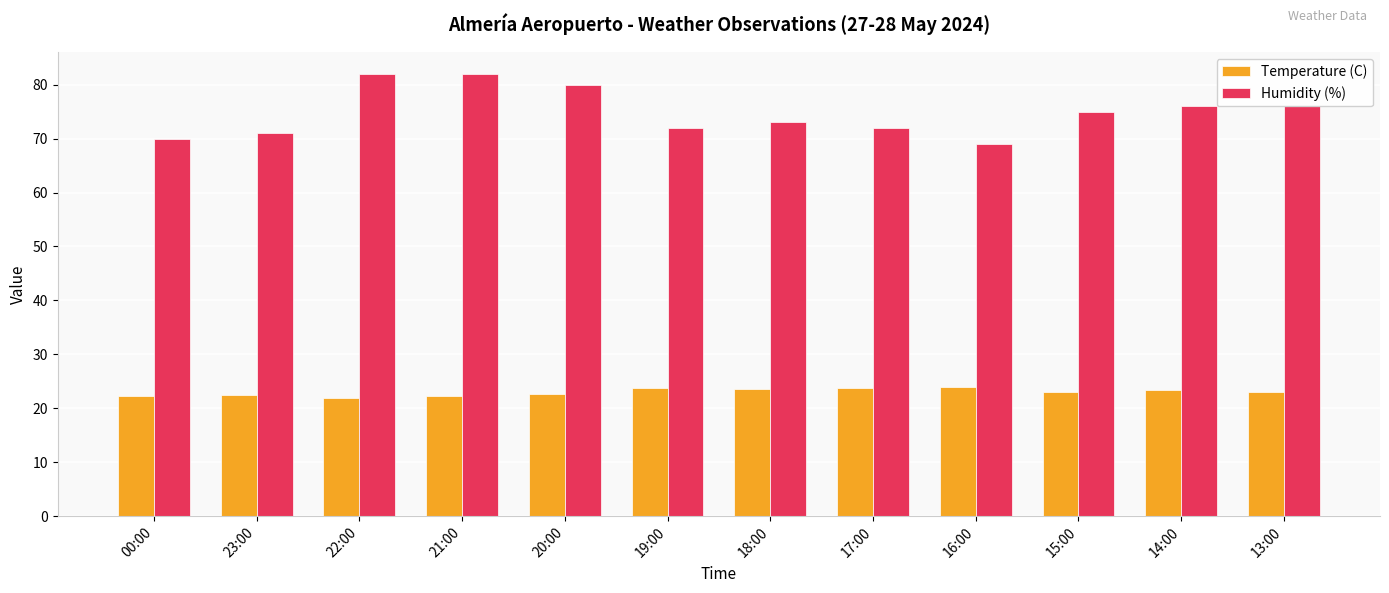

Is it true that Humidity (%) equals 76.0 at 13:00?

True